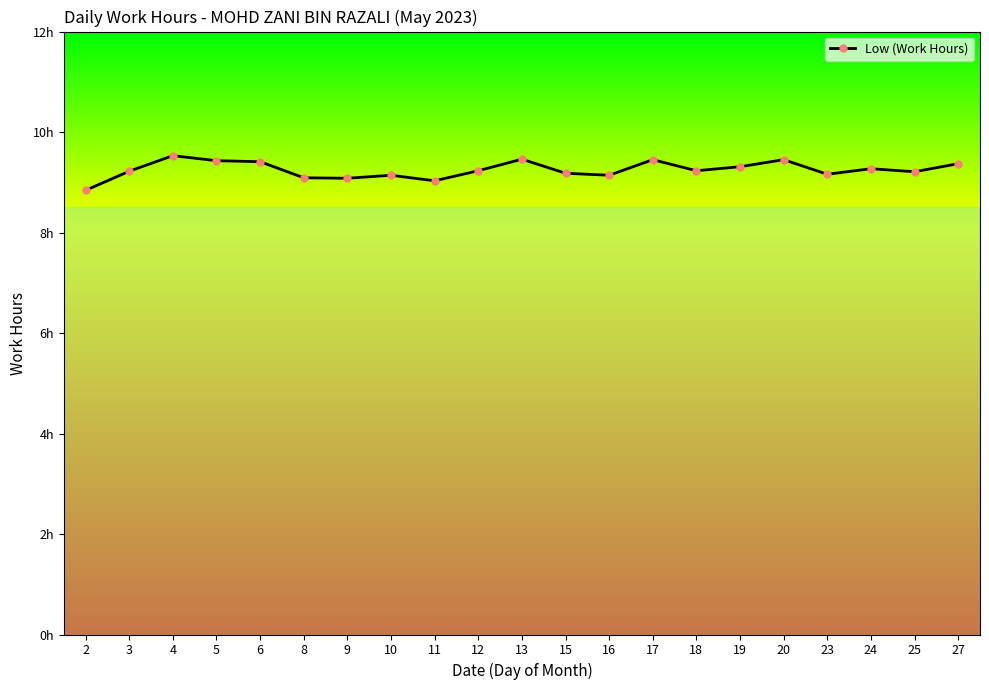

Is this an area chart (filled region under the line)?

No